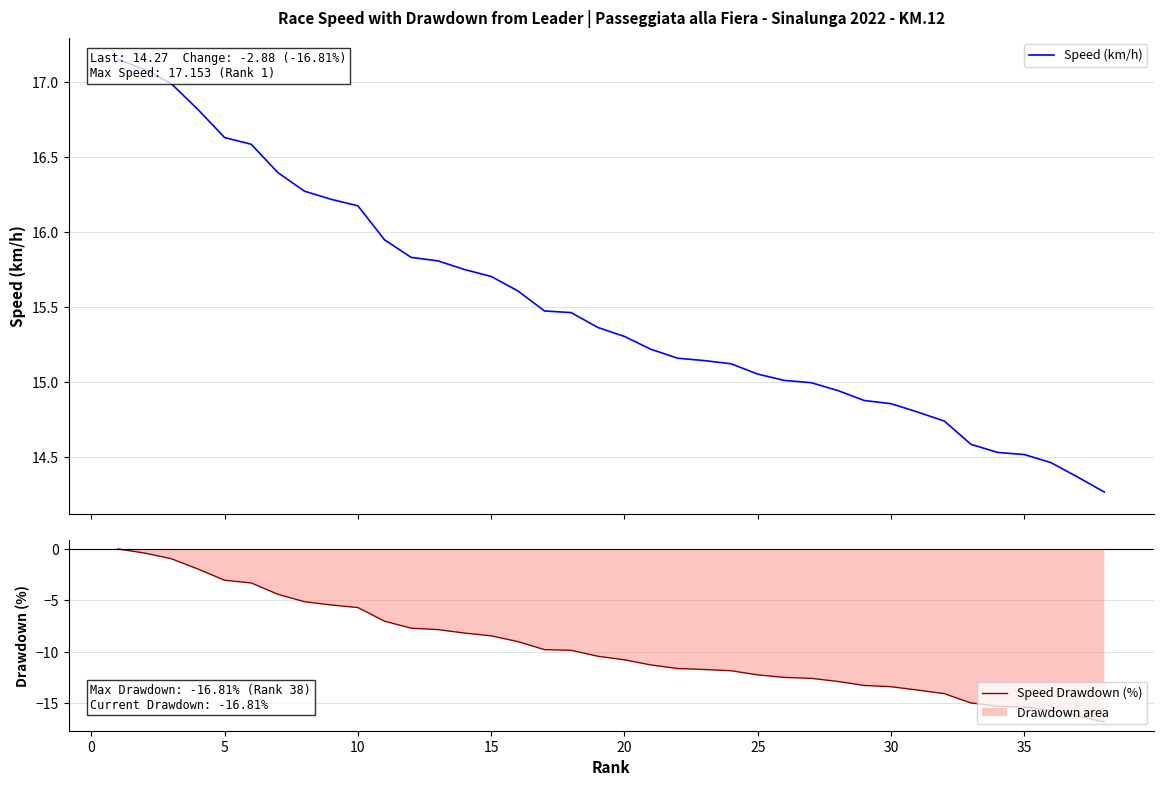

The Speed Drawdown (%) series shows -4.9 at 20. True or false?

False